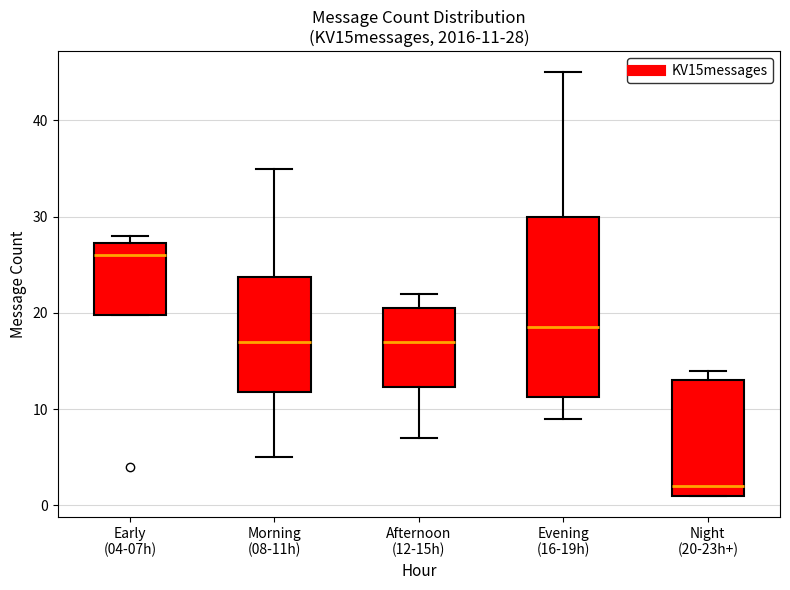

Which box has the highest median line?

Early (04-07h)